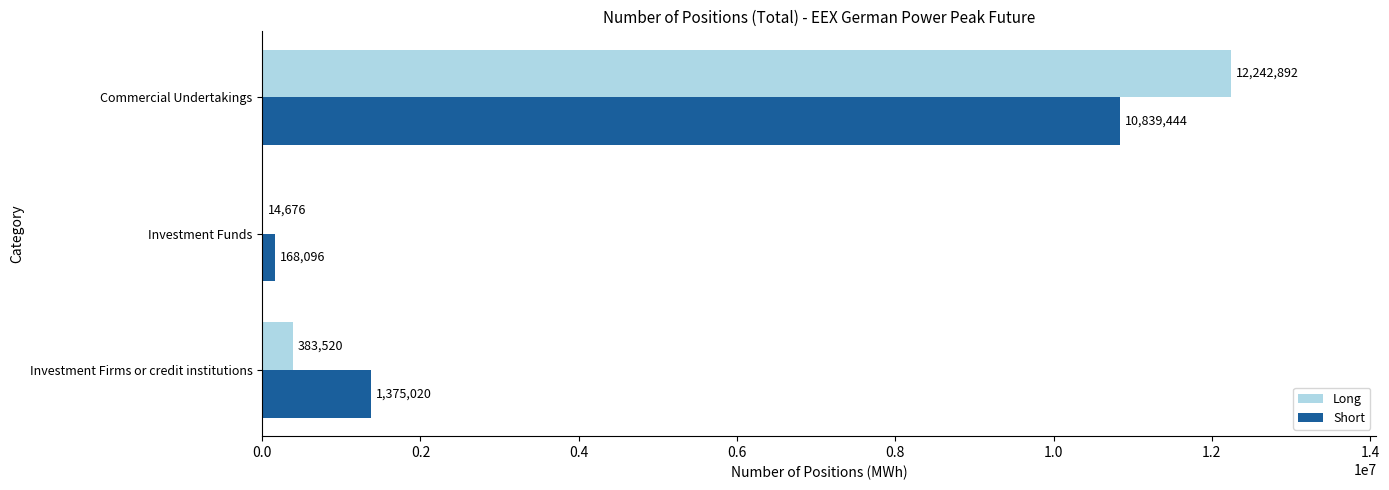

The value of Short at Commercial Undertakings is 15086452. True or false?

False